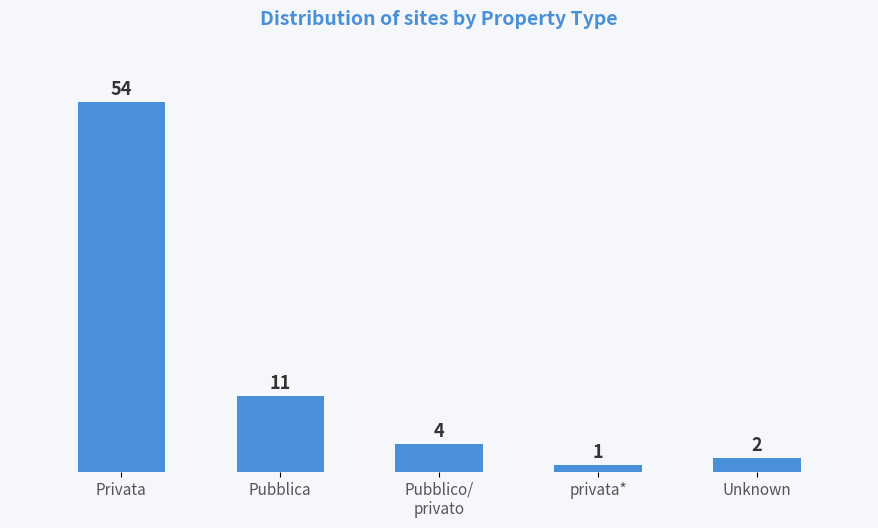

What is the difference between the second highest and minimum values?

10